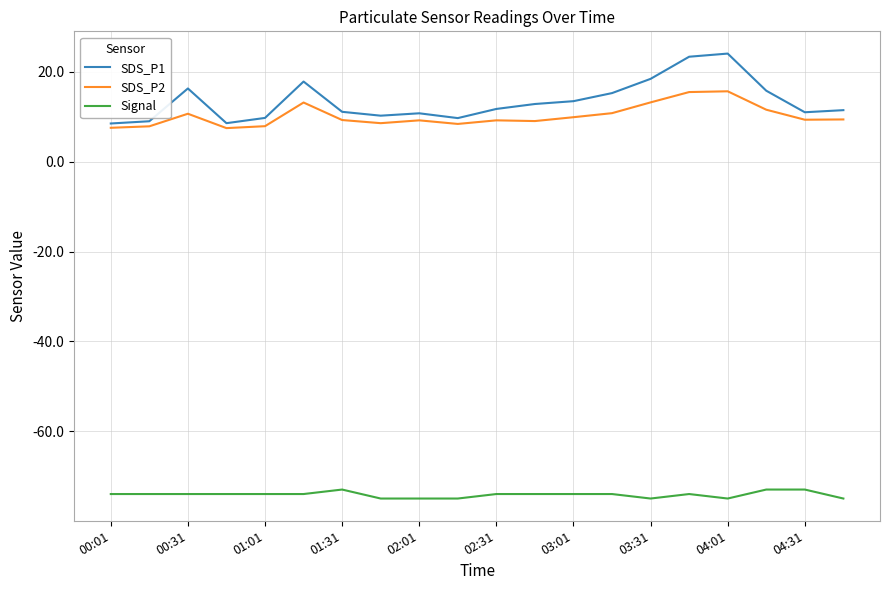

True or false: Signal and SDS_P1 cross at least once.

False